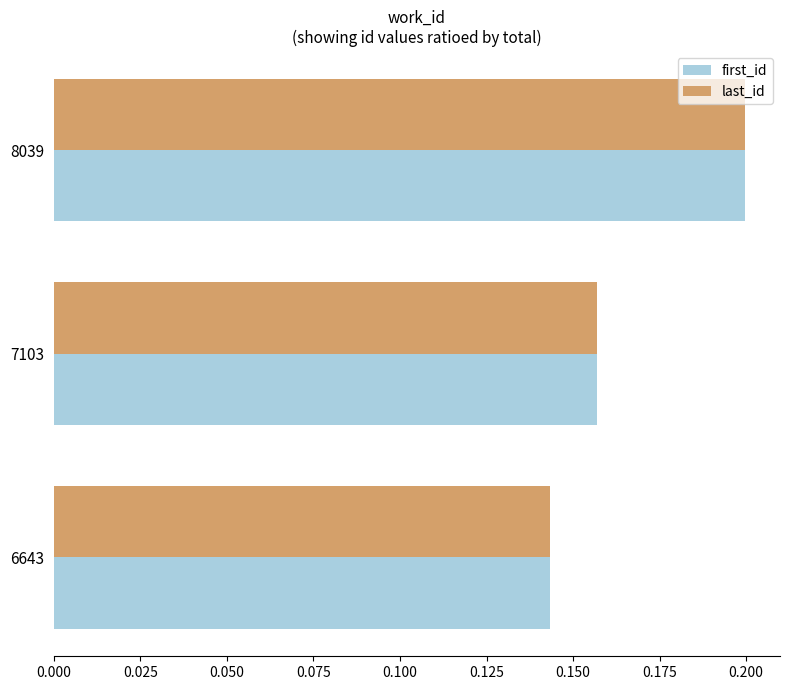

Which series changed the most between 6643 and 7103?

last_id